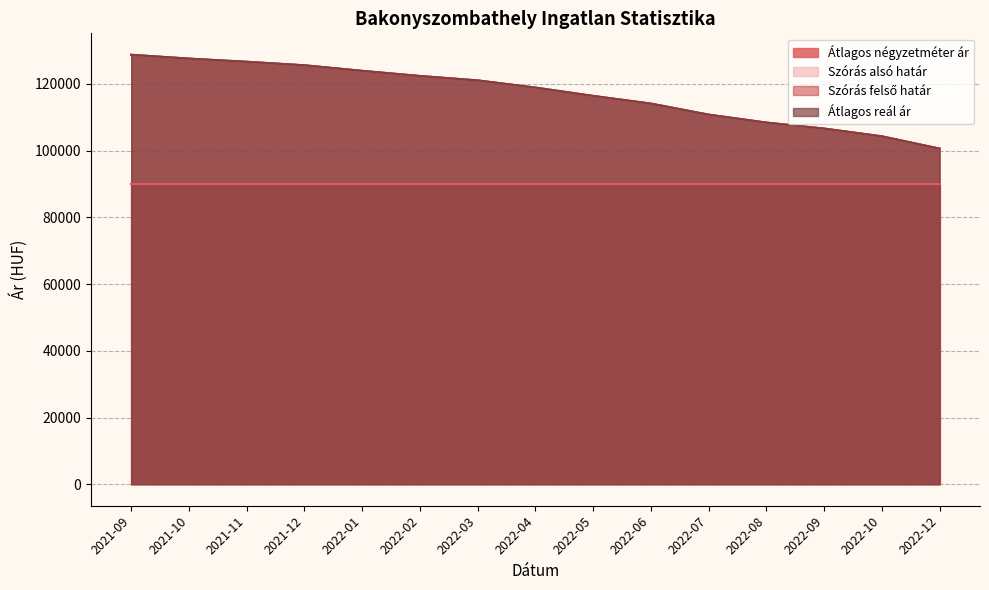

Does the chart have visible grid lines?

Yes